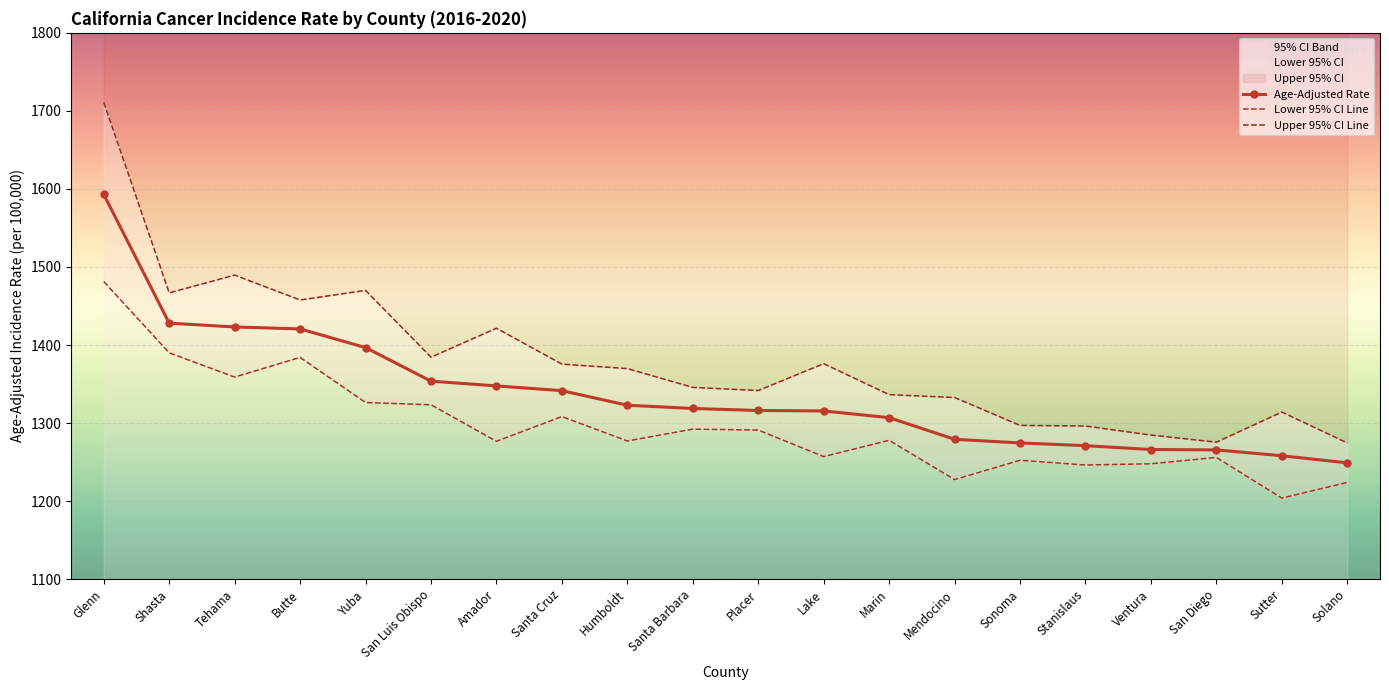

True or false: Upper 95% CI Line and Lower 95% CI Line intersect in this chart.

False